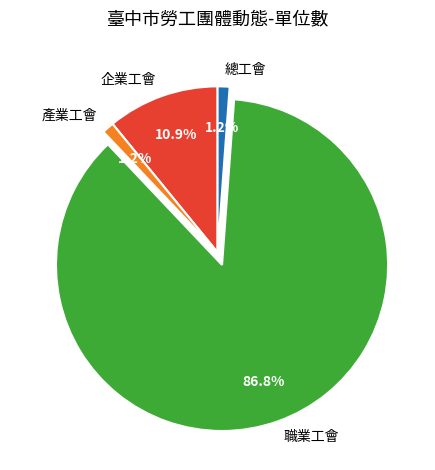

Which has a higher value, 企業工會 or 職業工會?

職業工會